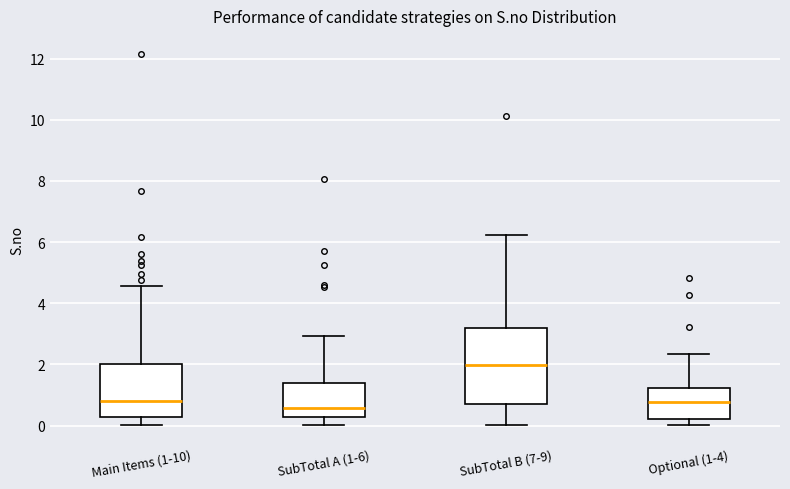

Reading left to right, read every box against the y-axis: the position of its median line, the range the box covers, and the ends of its whiskers. The values are not printed on the chart, so give them approximately, as read against the axis.

Main Items (1-10): median 0.8, box 0.2 to 2.0, whiskers 0.0 to 4.6
SubTotal A (1-6): median 0.6, box 0.2 to 1.4, whiskers 0.0 to 3.0
SubTotal B (7-9): median 2.0, box 0.8 to 3.2, whiskers 0.0 to 6.2
Optional (1-4): median 0.8, box 0.2 to 1.2, whiskers 0.0 to 2.4